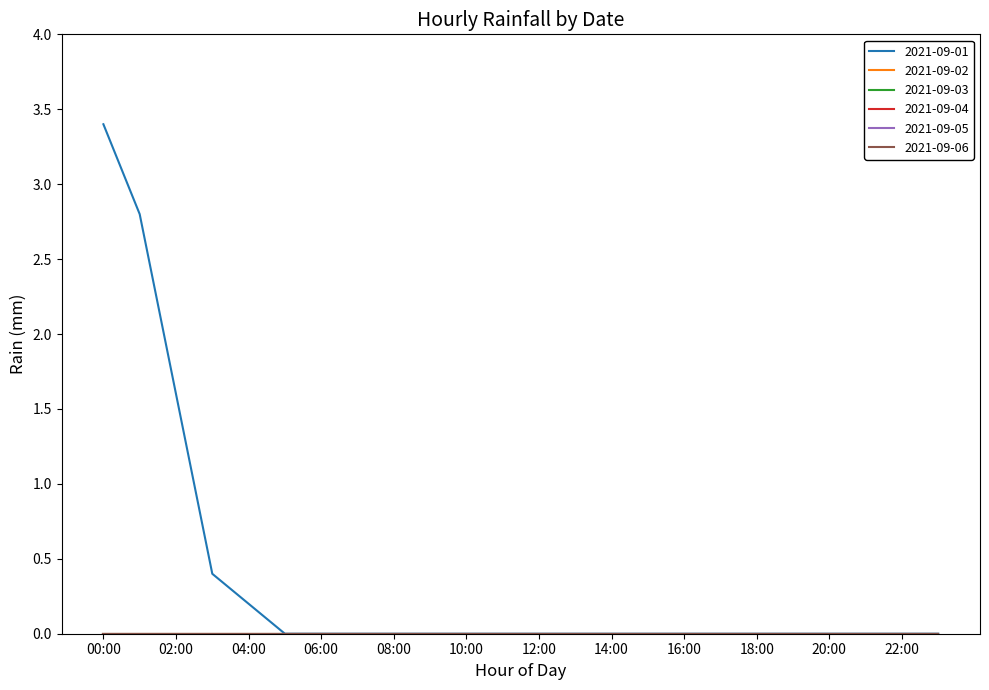

How many lines are shown in the chart?

6